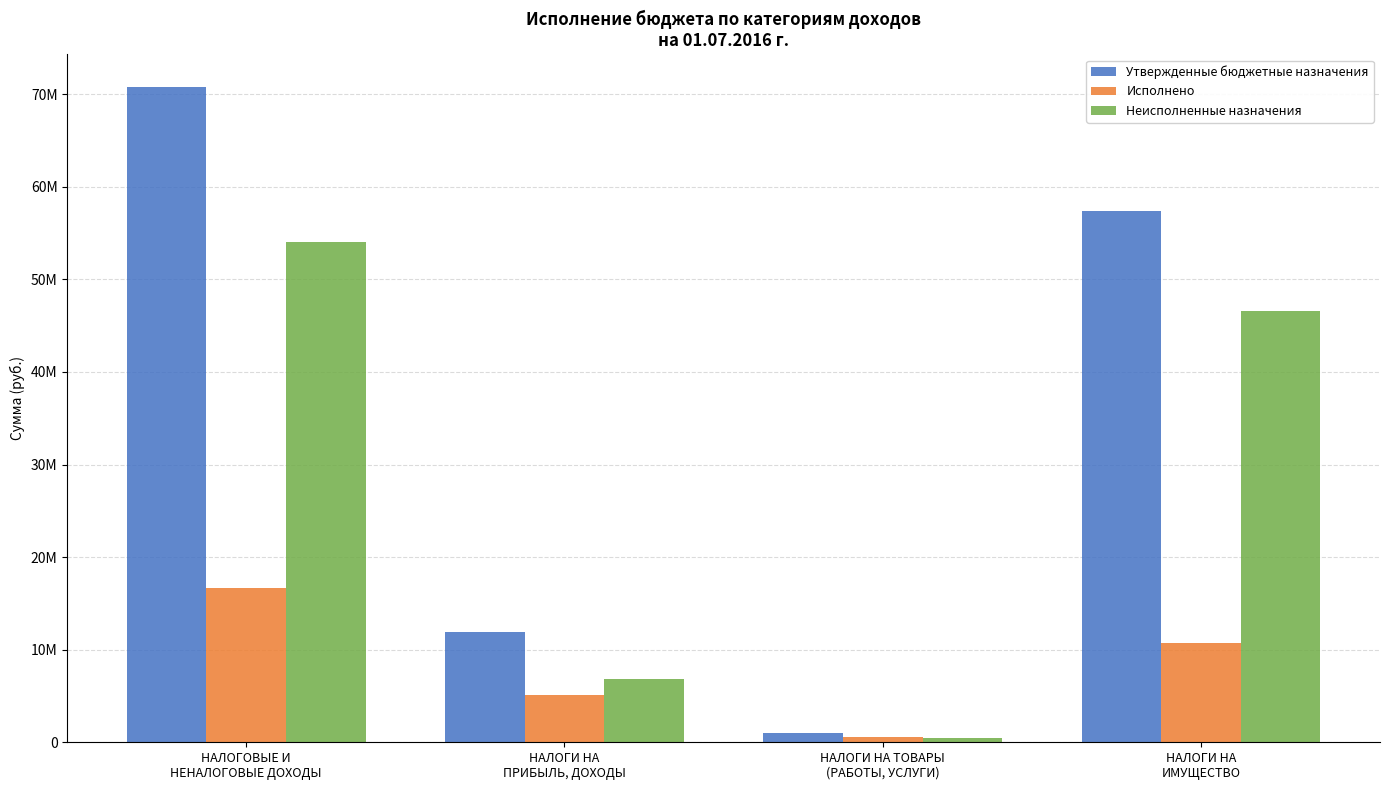

What is the difference between the highest and lowest values at НАЛОГИ НА
ПРИБЫЛЬ, ДОХОДЫ?

6826107.0